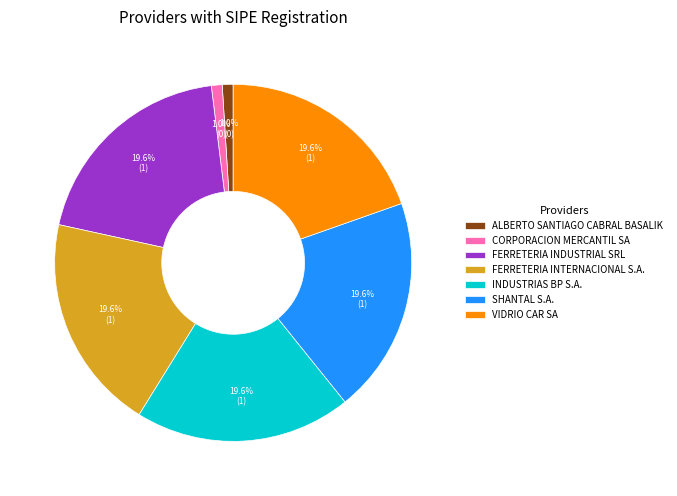

What percentage is NOT represented by ALBERTO SANTIAGO CABRAL BASALIK?

99.0%